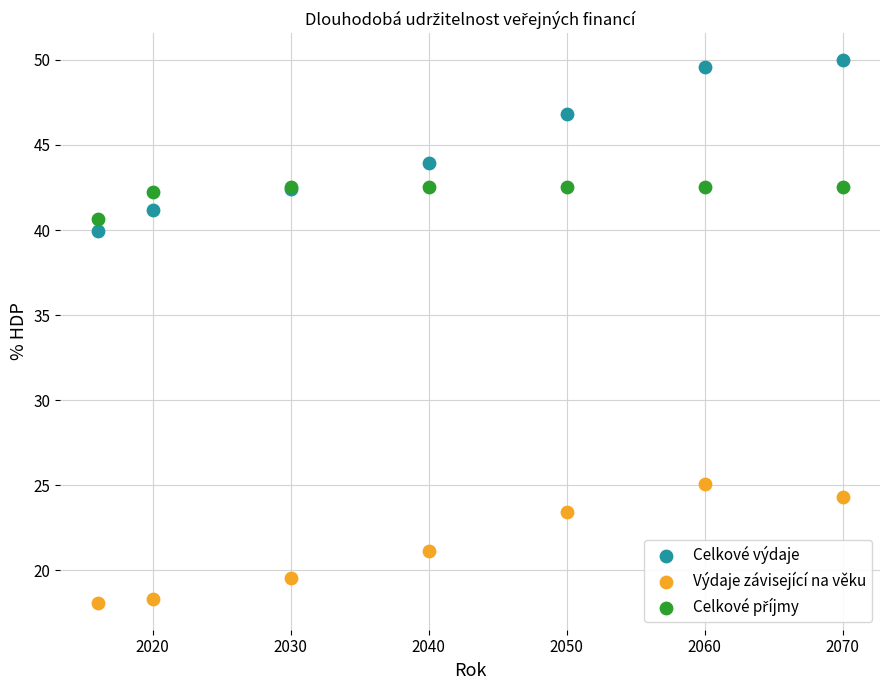

Across all series, what Y value is closest to 34?

39.9